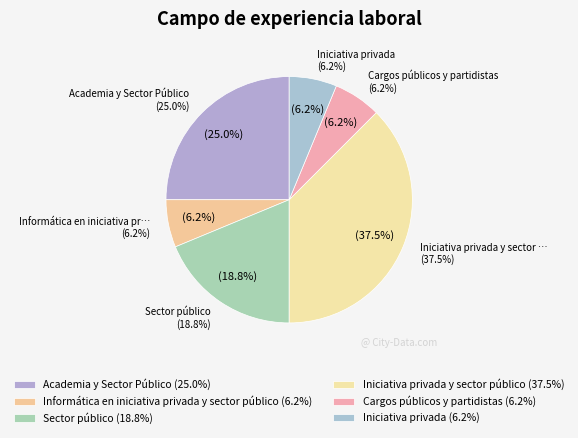

Which category has the biggest portion of the pie?

Iniciativa privada y sector público